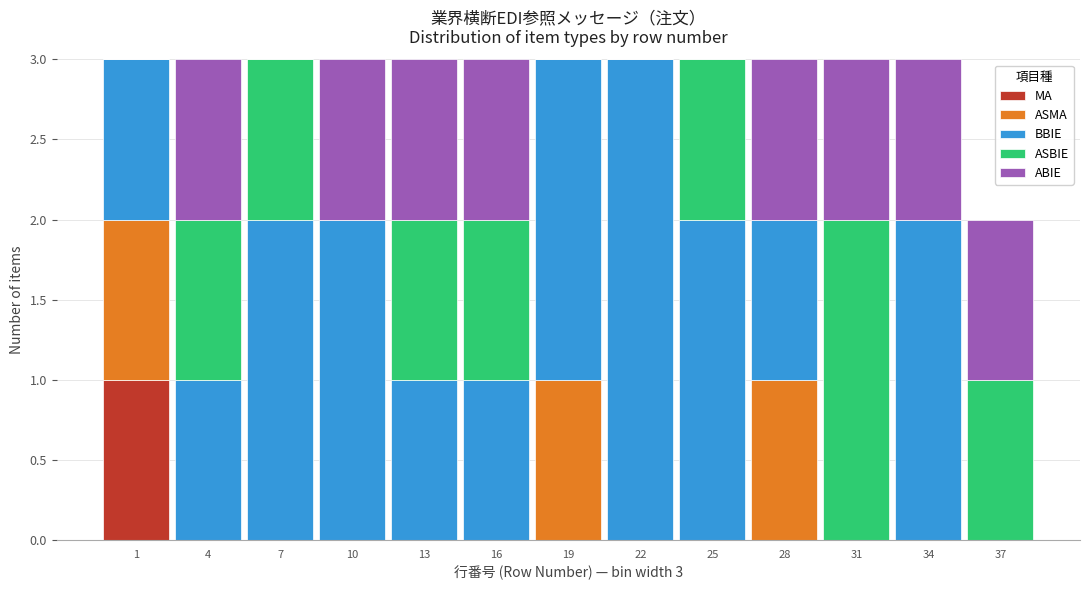

The value of MA at 4 is 0. True or false?

True